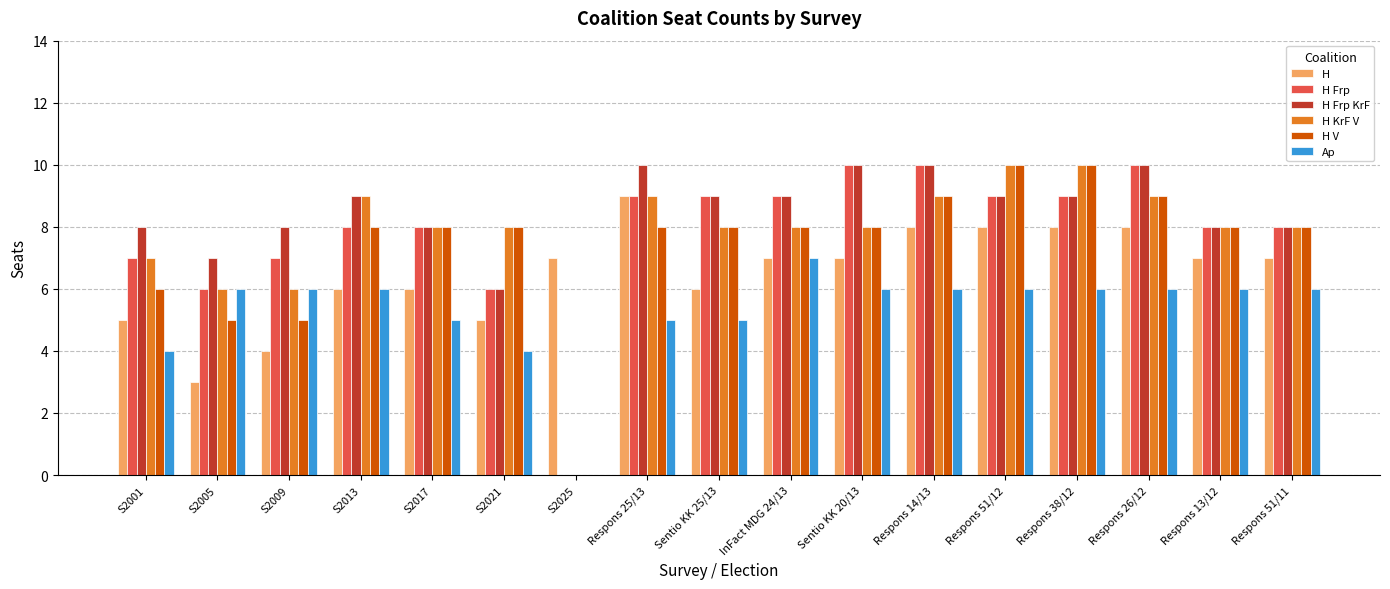

What is the total value across all series at Respons 51/12?

52